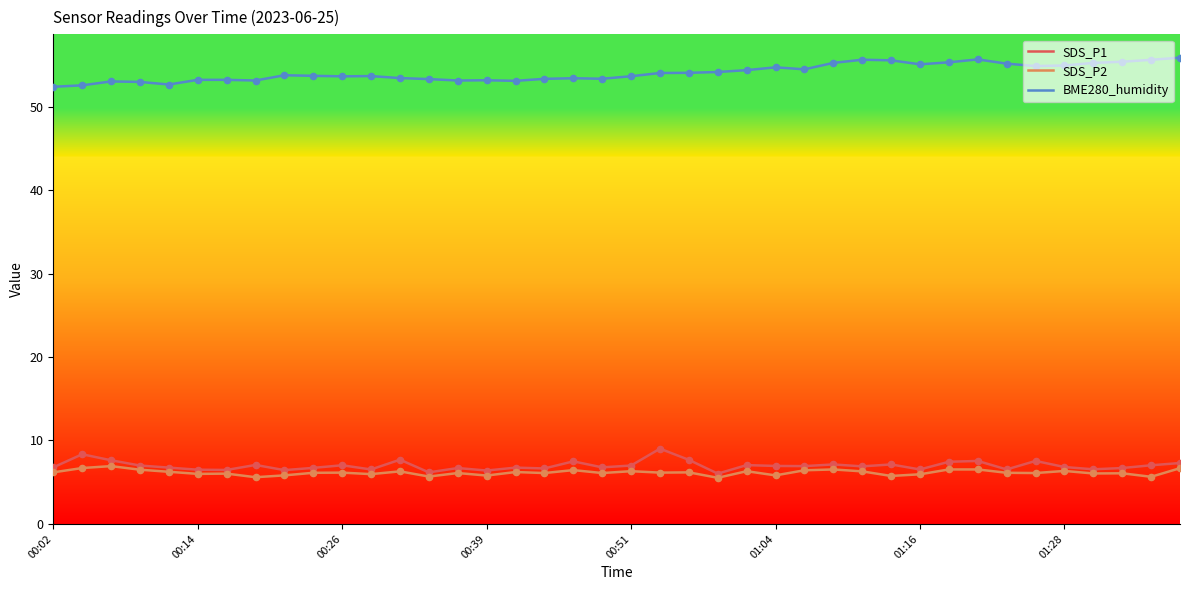

Which series has the largest total across all categories?

BME280_humidity